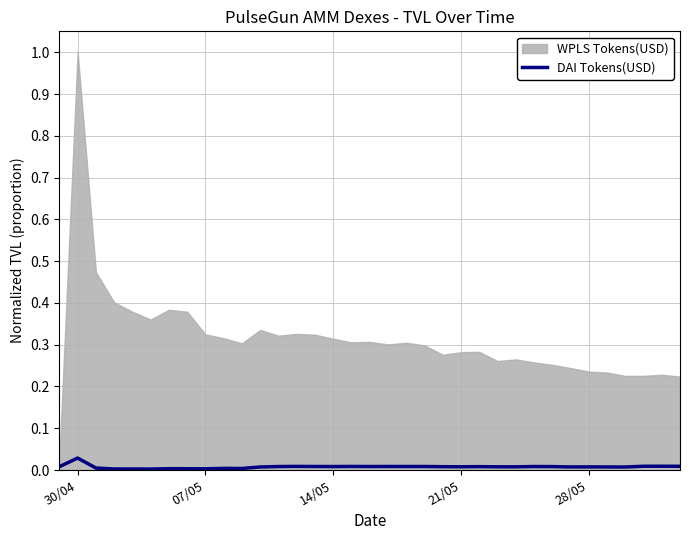

How many lines are shown in the chart?

1